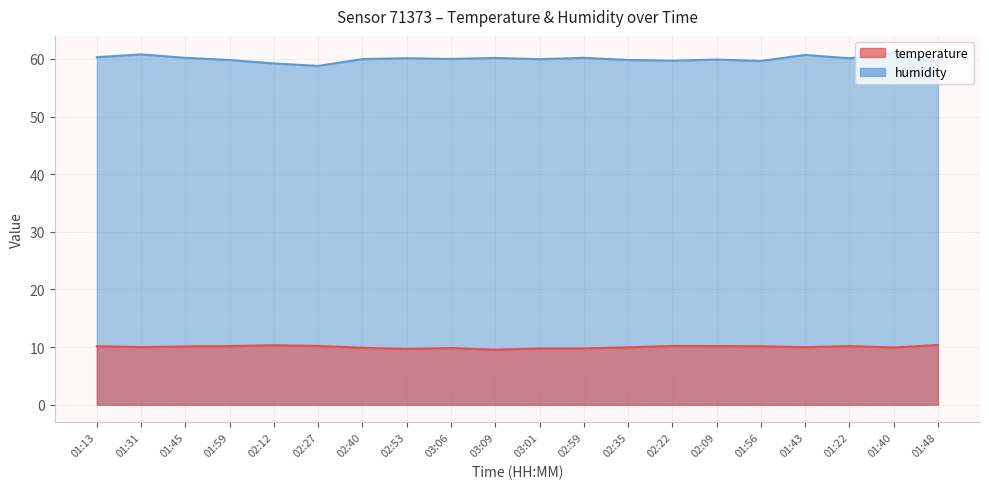

At how many categories does at least one series exceed 10?

20